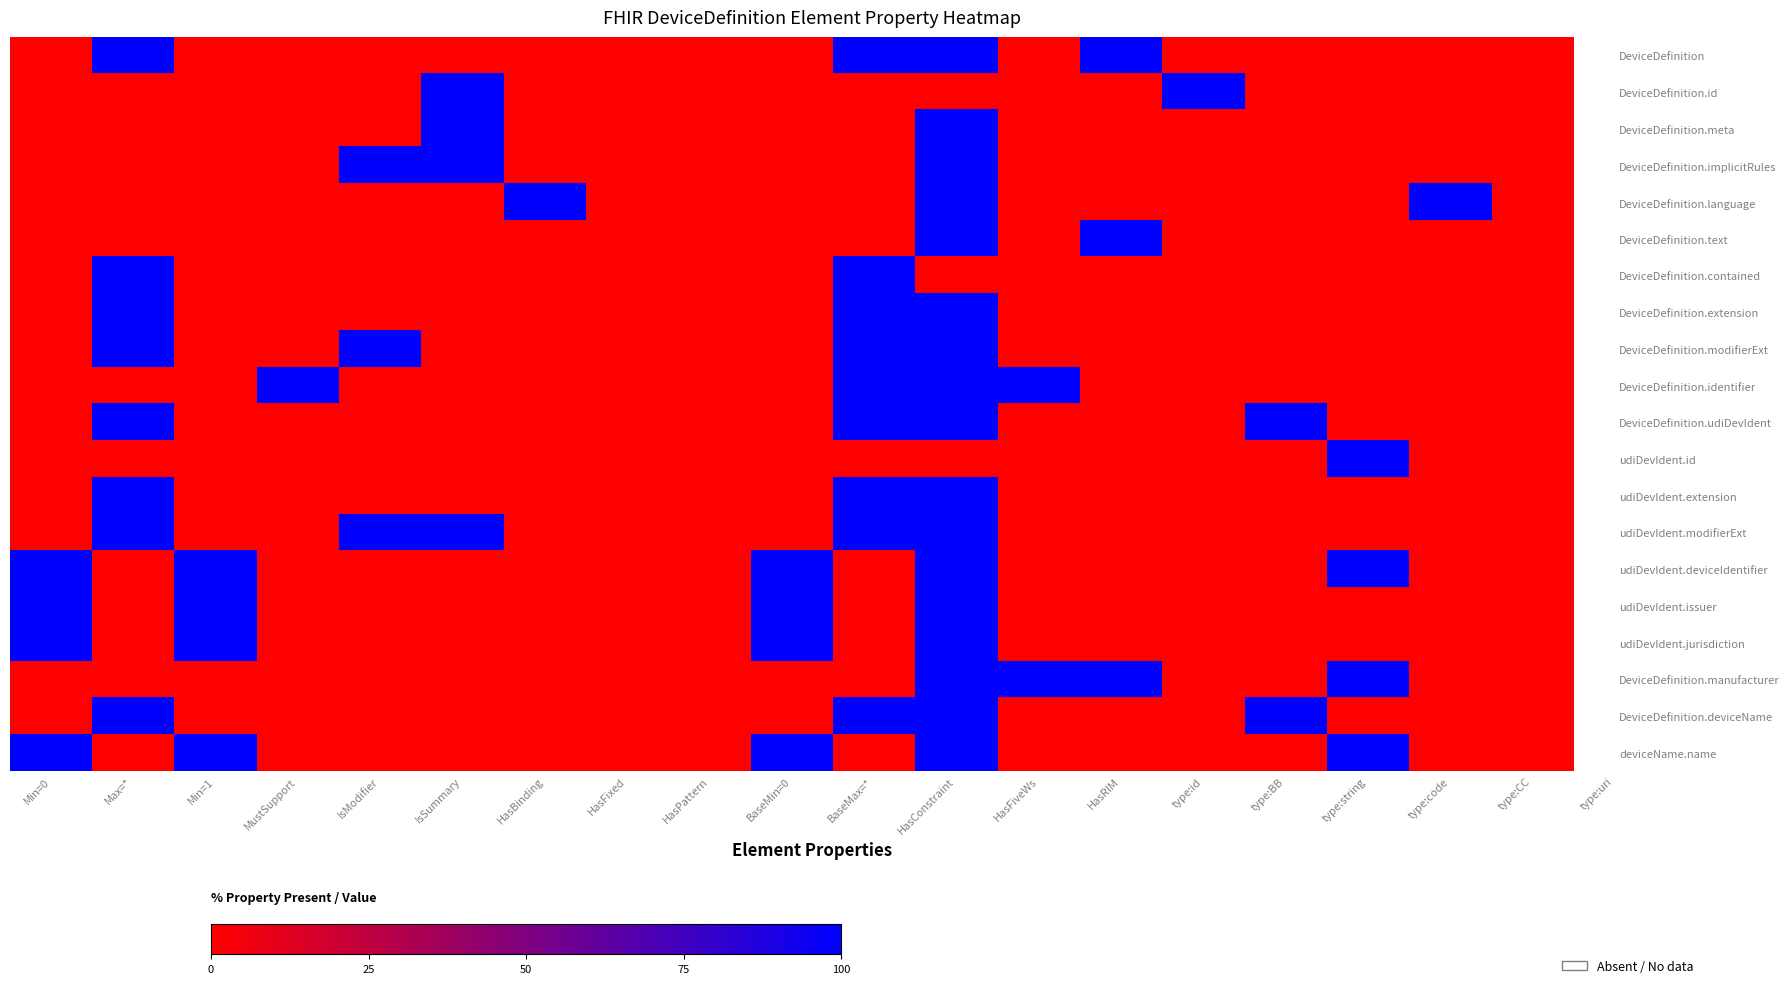

What is the total value across all series at IsSummary?

400